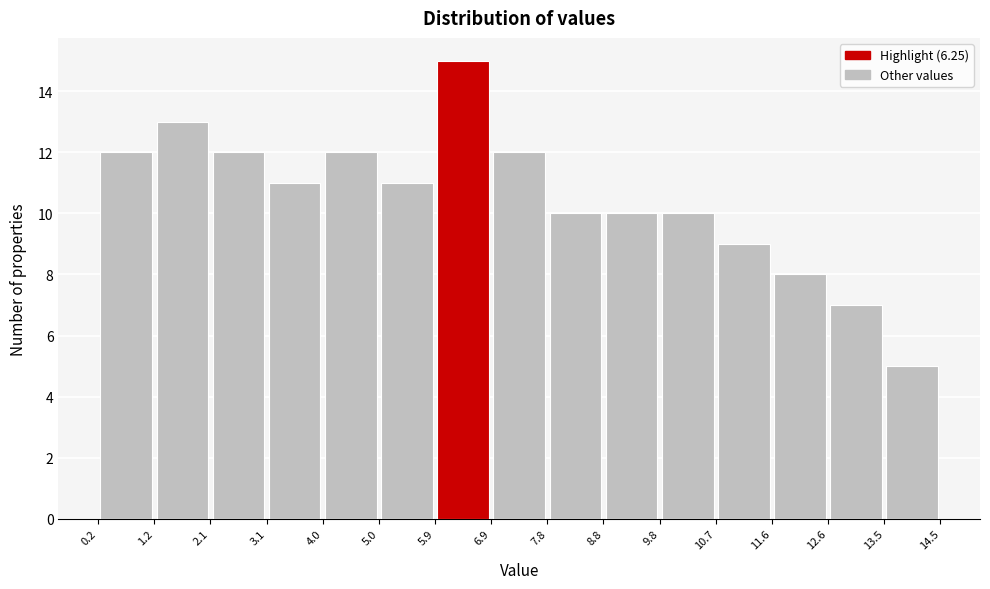

Reading left to right, transcribe this chart: for each bar, give the range it covers on the x-axis and its height. The values are not printed on the chart, so give them approximately, as read against the axis.

0.2 to 1.2: 12
1.2 to 2.1: 13
2.1 to 3.1: 12
3.1 to 4.0: 11
4.0 to 5.0: 12
5.0 to 5.9: 11
5.9 to 6.9: 15
6.9 to 7.8: 12
7.8 to 8.8: 10
8.8 to 9.8: 10
9.8 to 10.7: 10
10.7 to 11.6: 9
11.6 to 12.6: 8
12.6 to 13.5: 7
13.5 to 14.5: 5